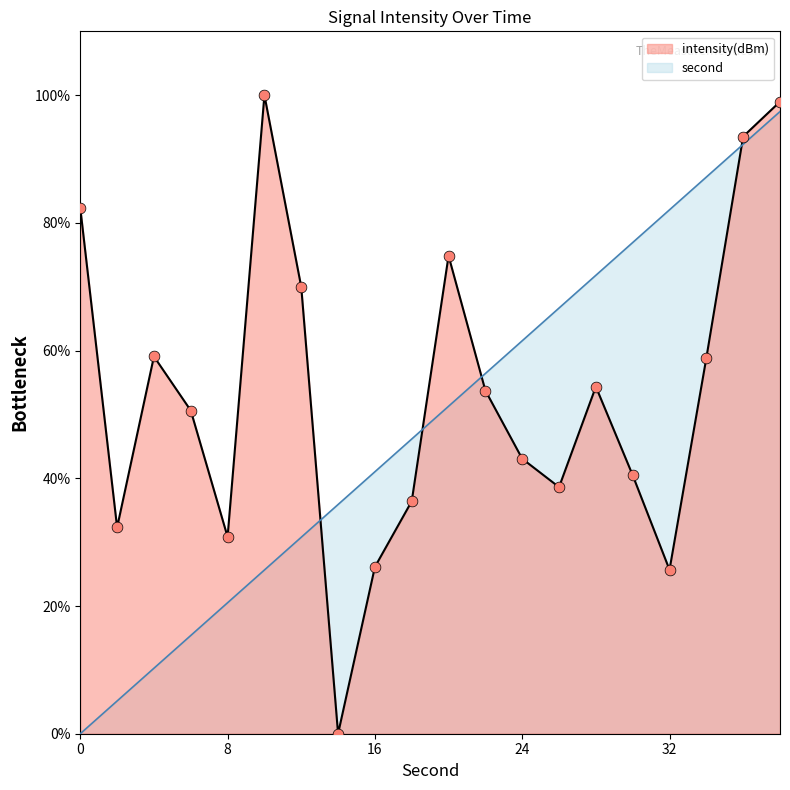

At which category is the sum across all series the highest?

38